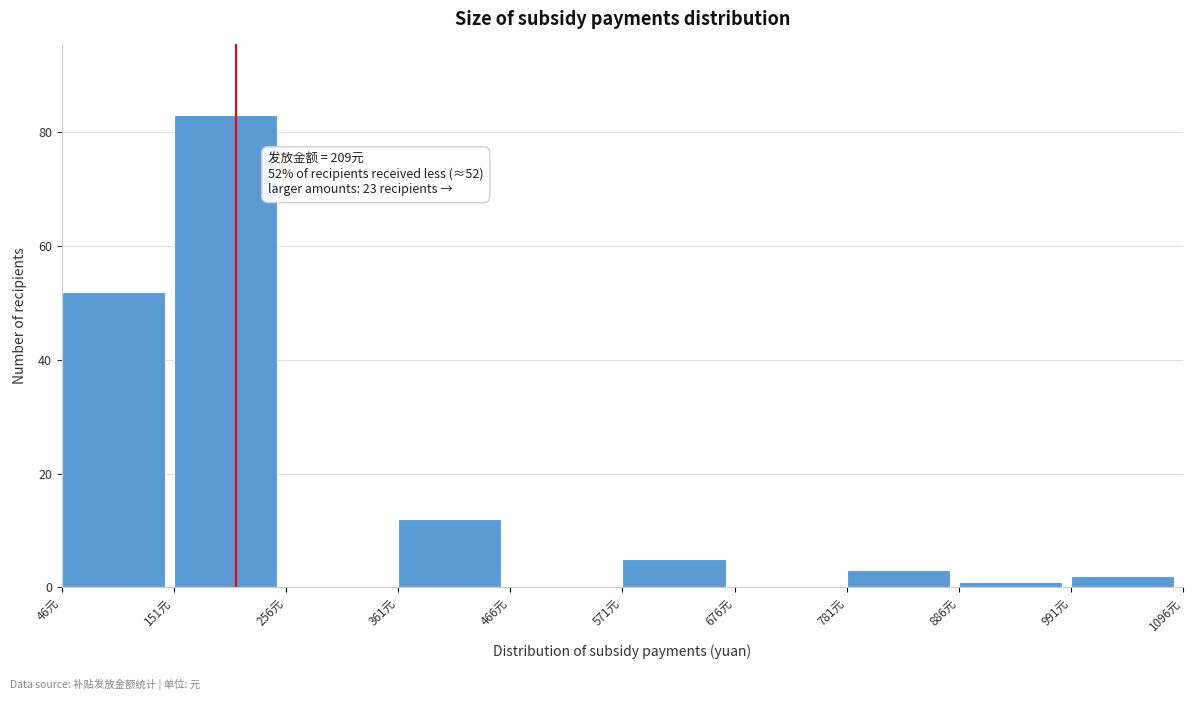

Which range on the x-axis has the tallest bar?

160 to 260